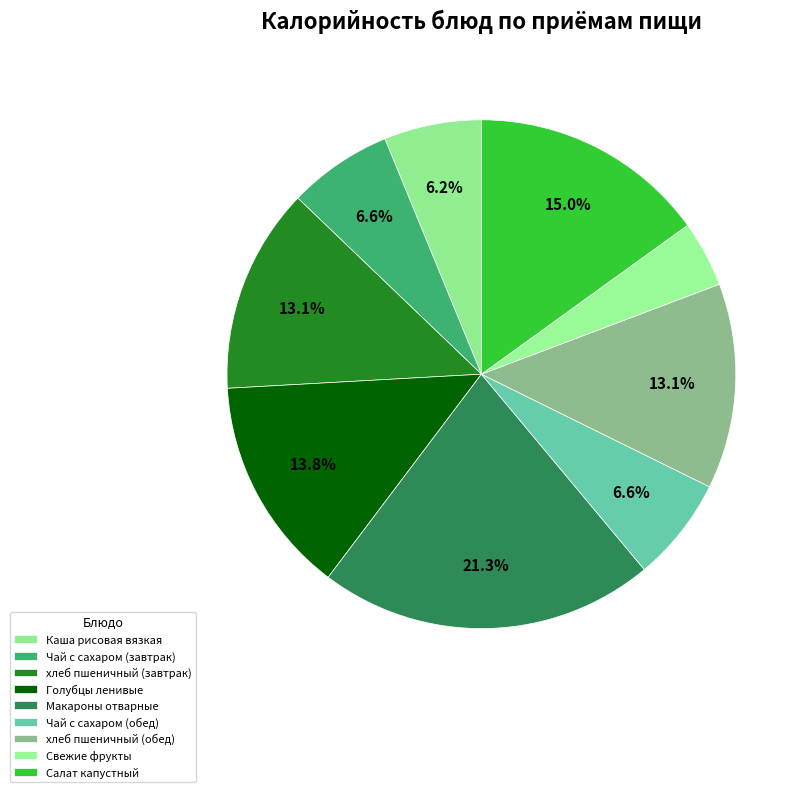

Count the number of slices in the pie.

9